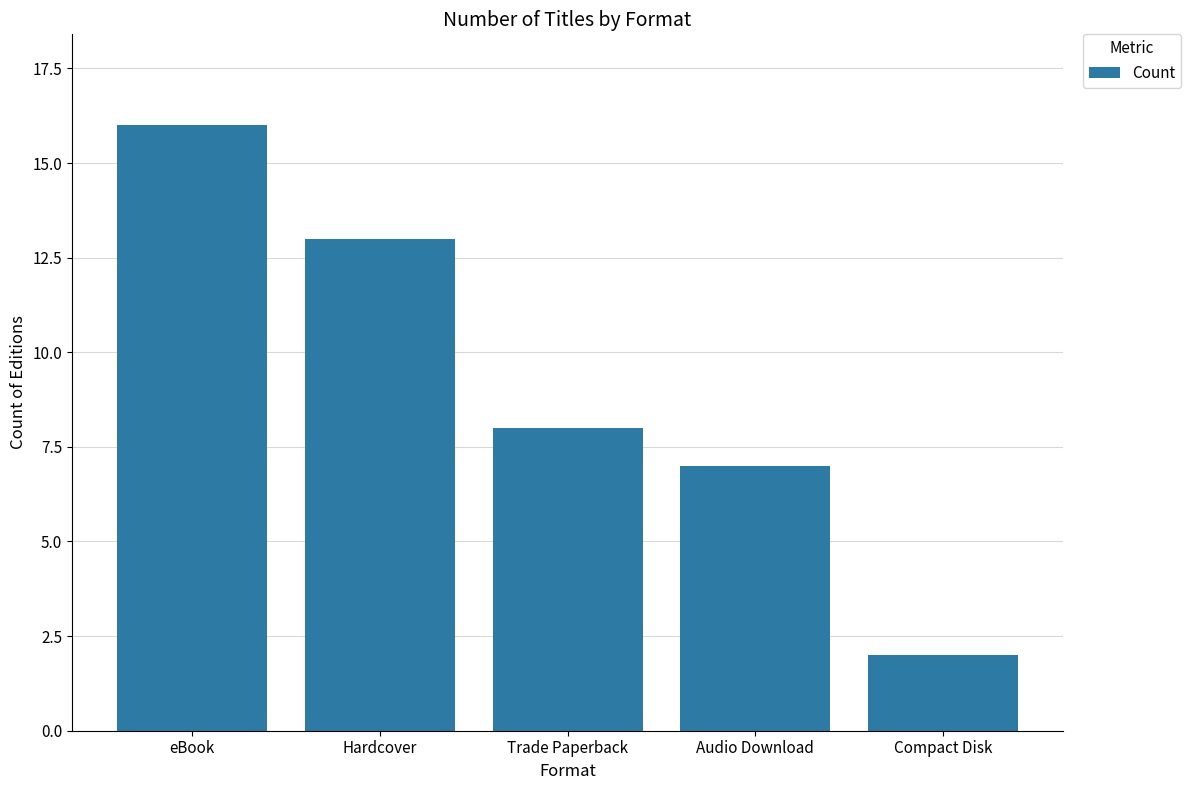

What is the value of the 3rd bar from the left?

8